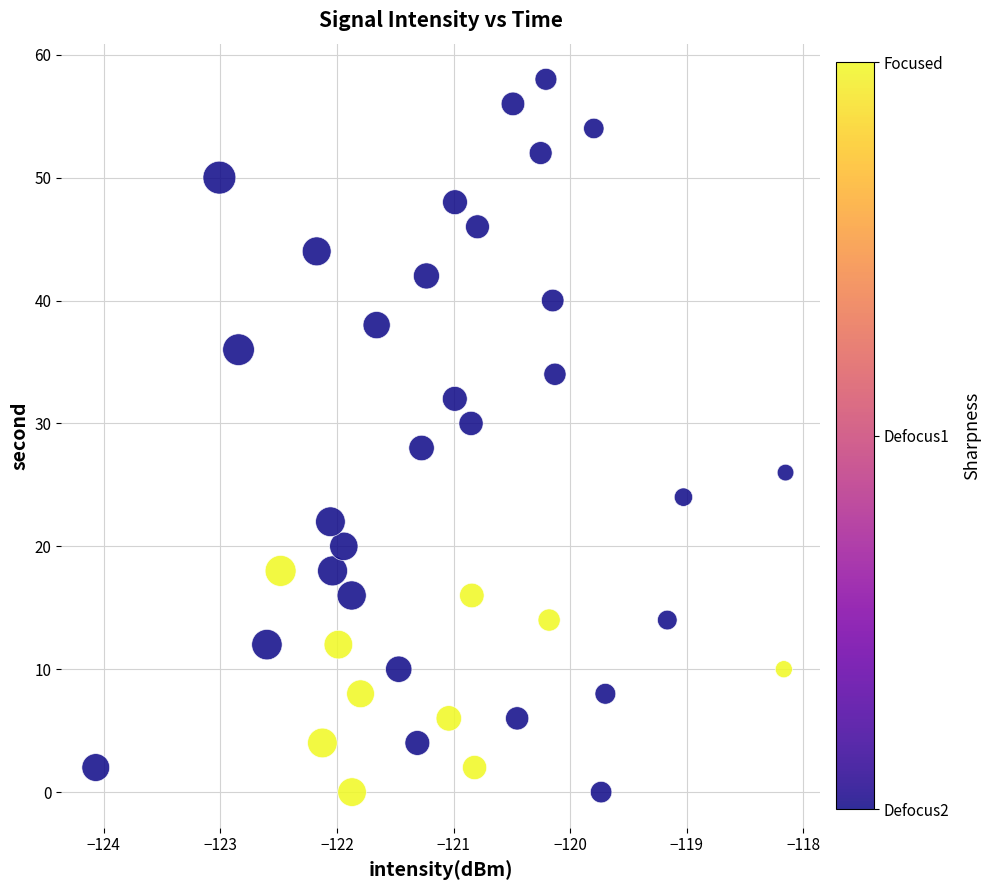

What is the range of Y values (max minus min)?

58